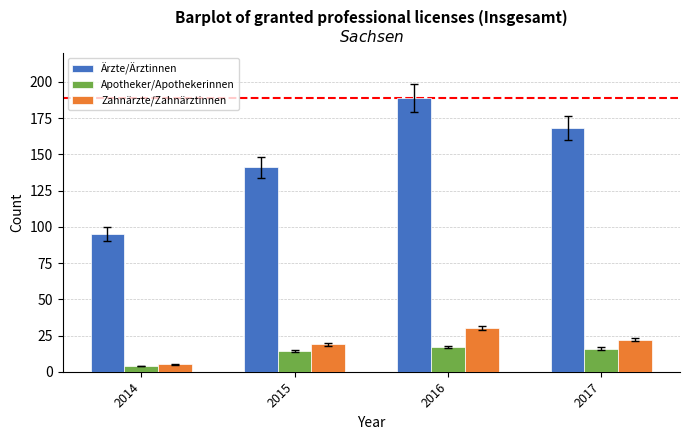

At how many categories does at least one series exceed 10?

4